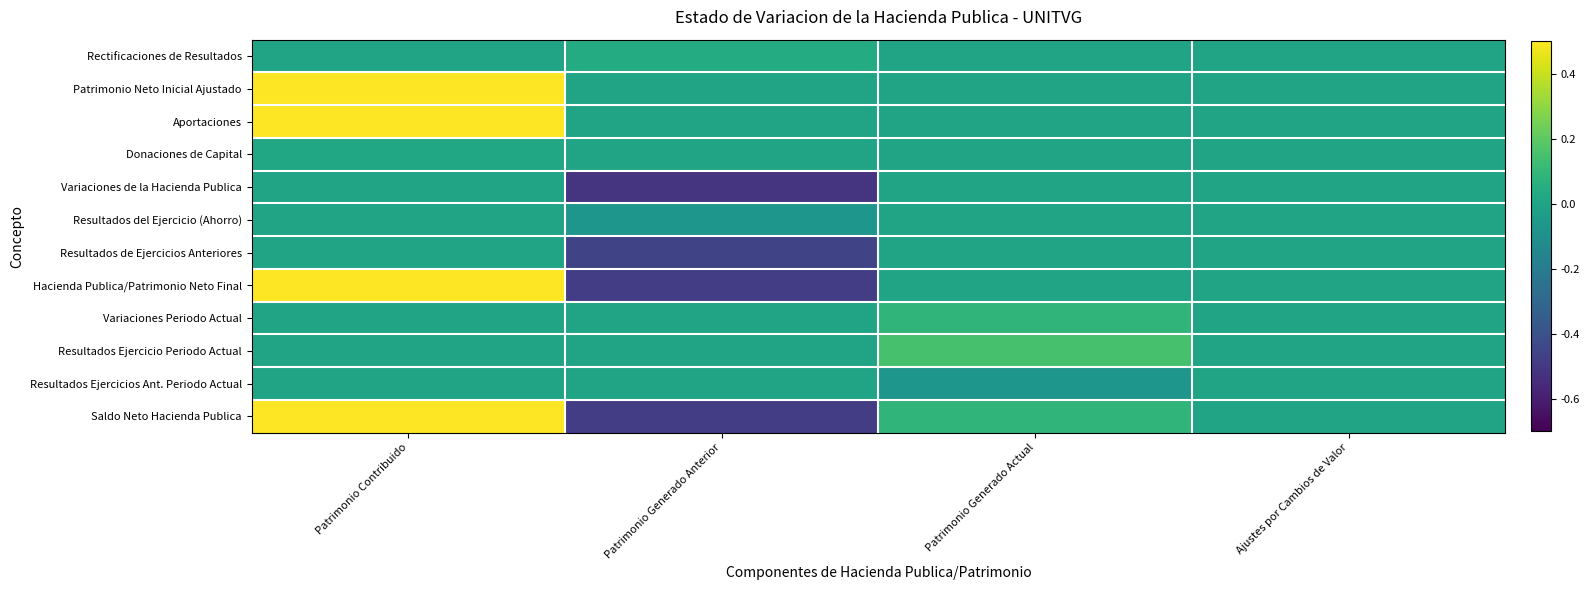

How many data points does each series have?

4